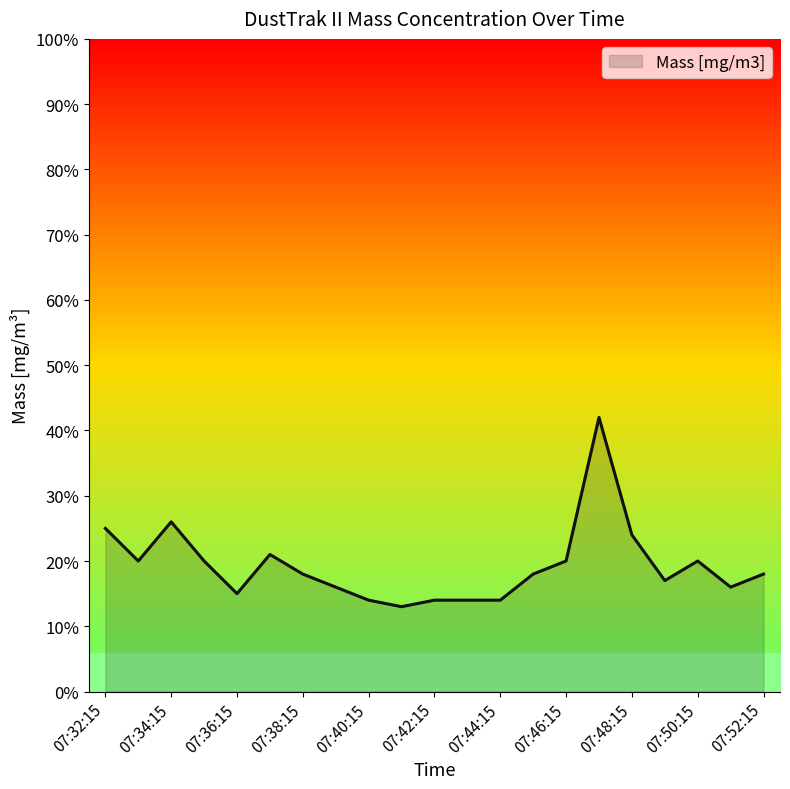

Where is the first local maximum?

07:34:15